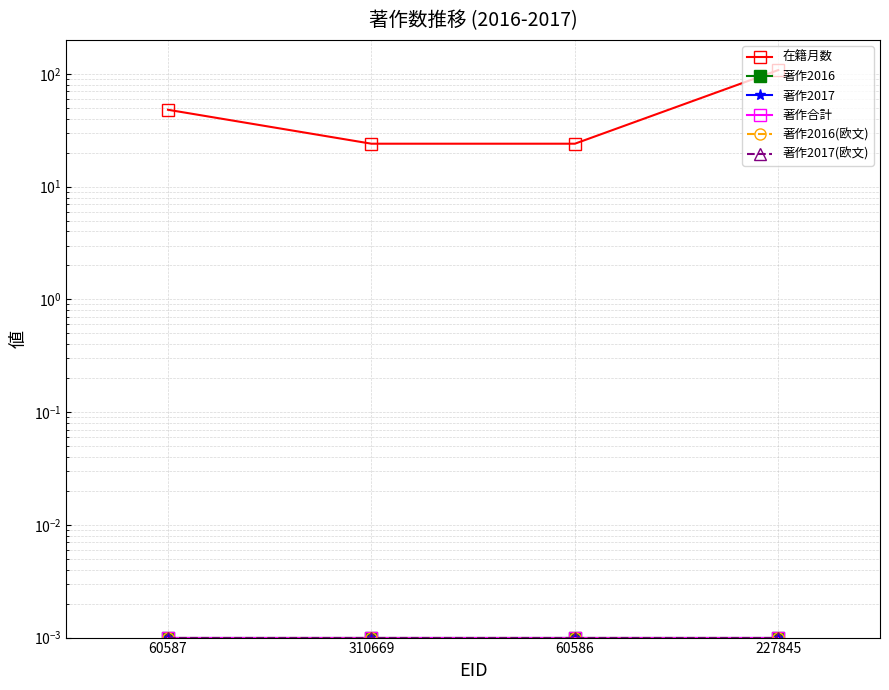

What position from the right is 310669?

3